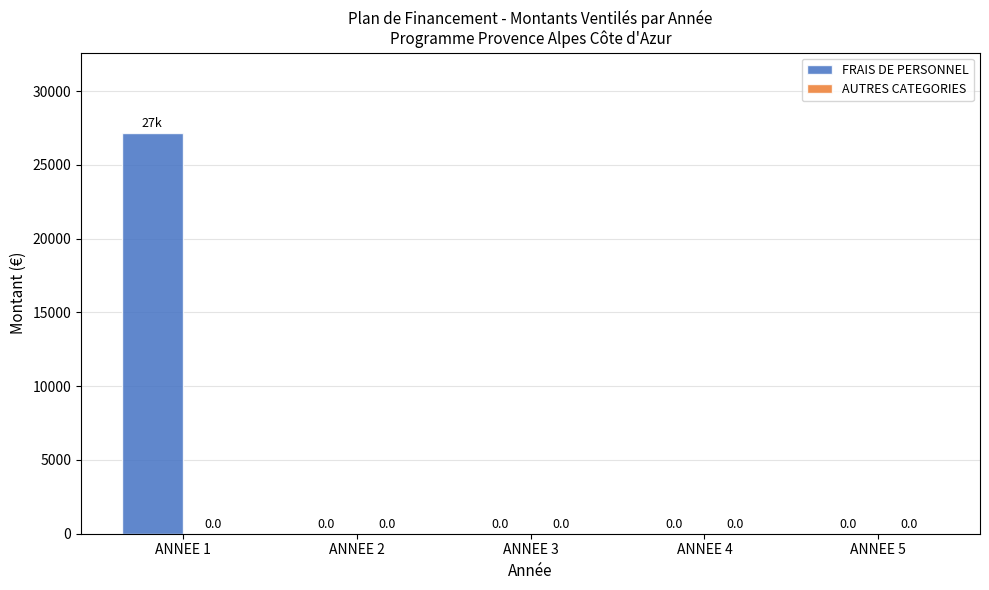

What is the change in value from ANNEE 1 to ANNEE 5?

-27177.4